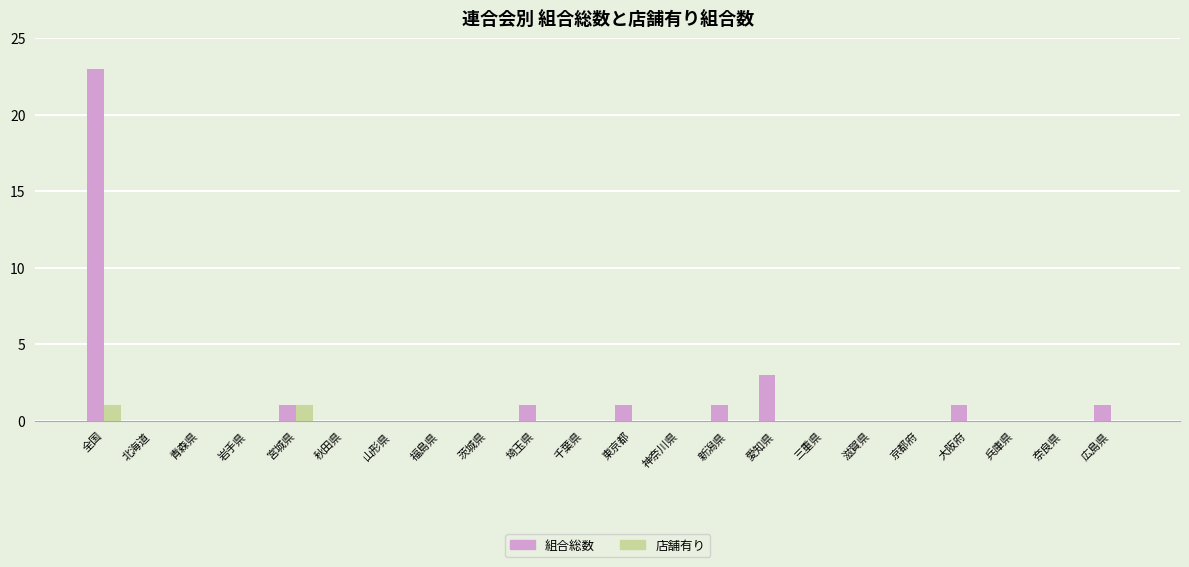

Which label corresponds to the largest value in the chart?

全国